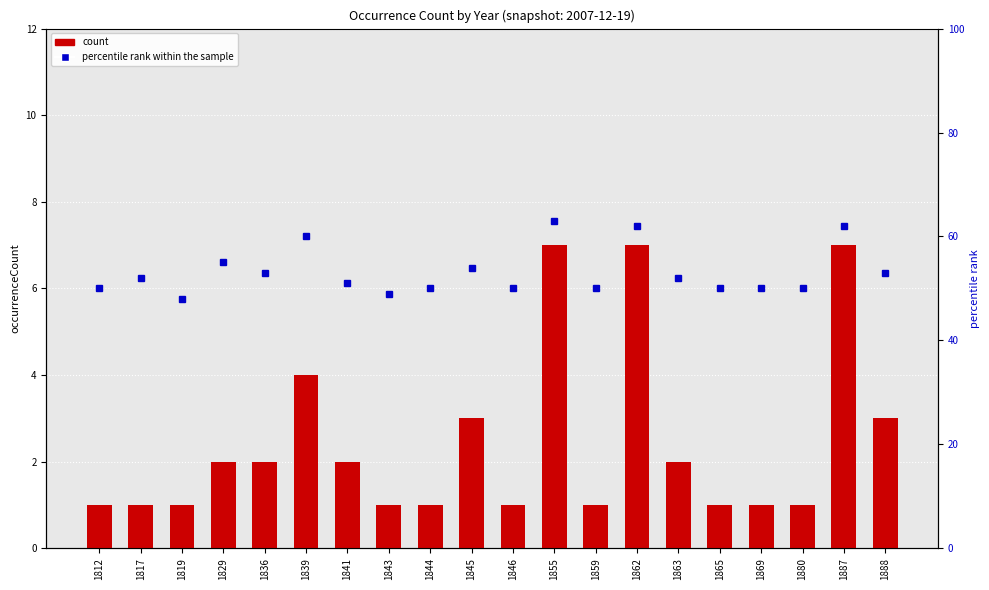

Count the number of data series in this chart.

2